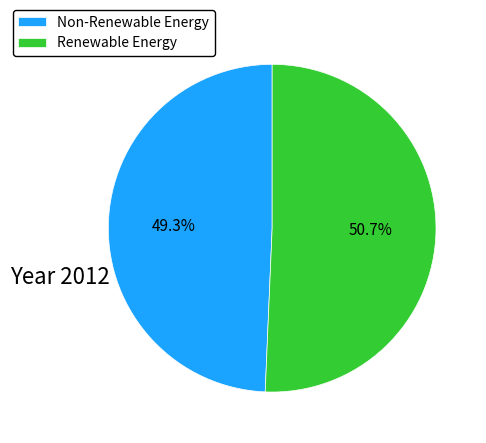

Approximately how many times larger is the value at Non-Renewable Energy compared to Renewable Energy?

1.0